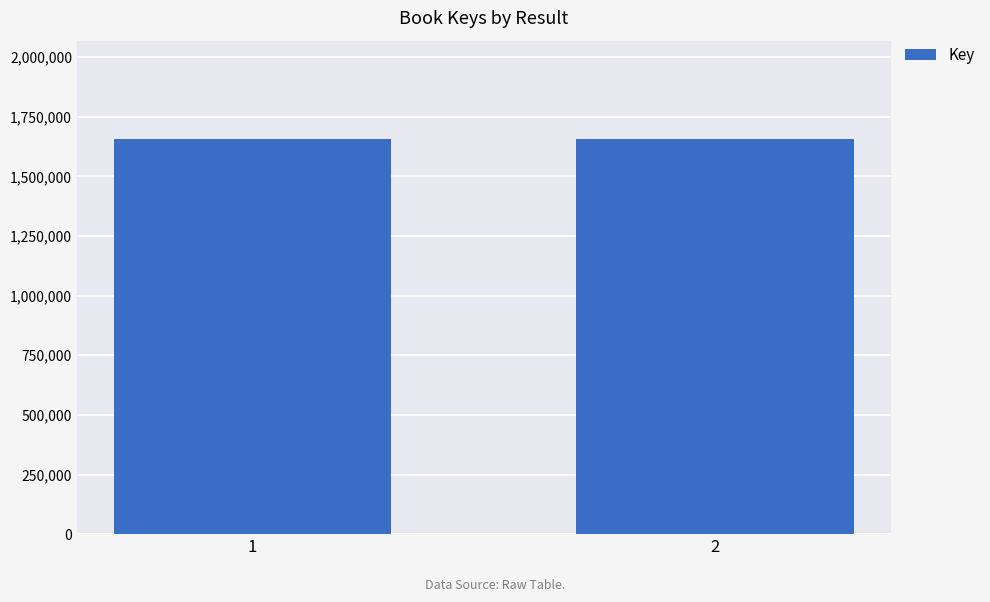

What is the ratio of the value at 1 to the value at 2?

1.0